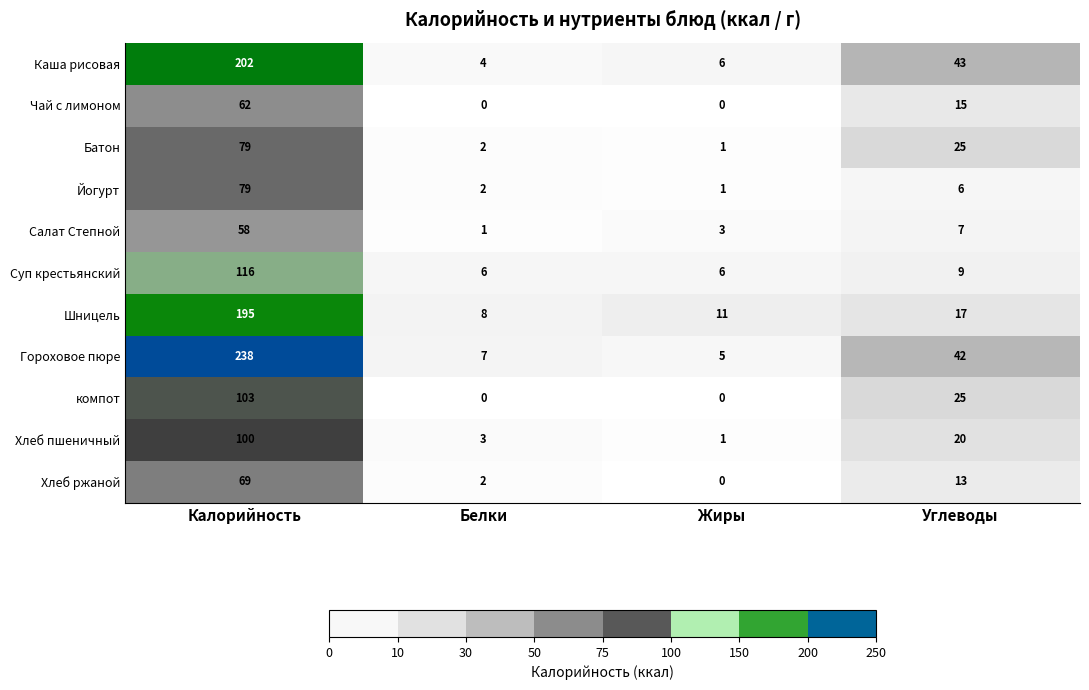

Which label corresponds to the largest value in the chart?

Калорийность